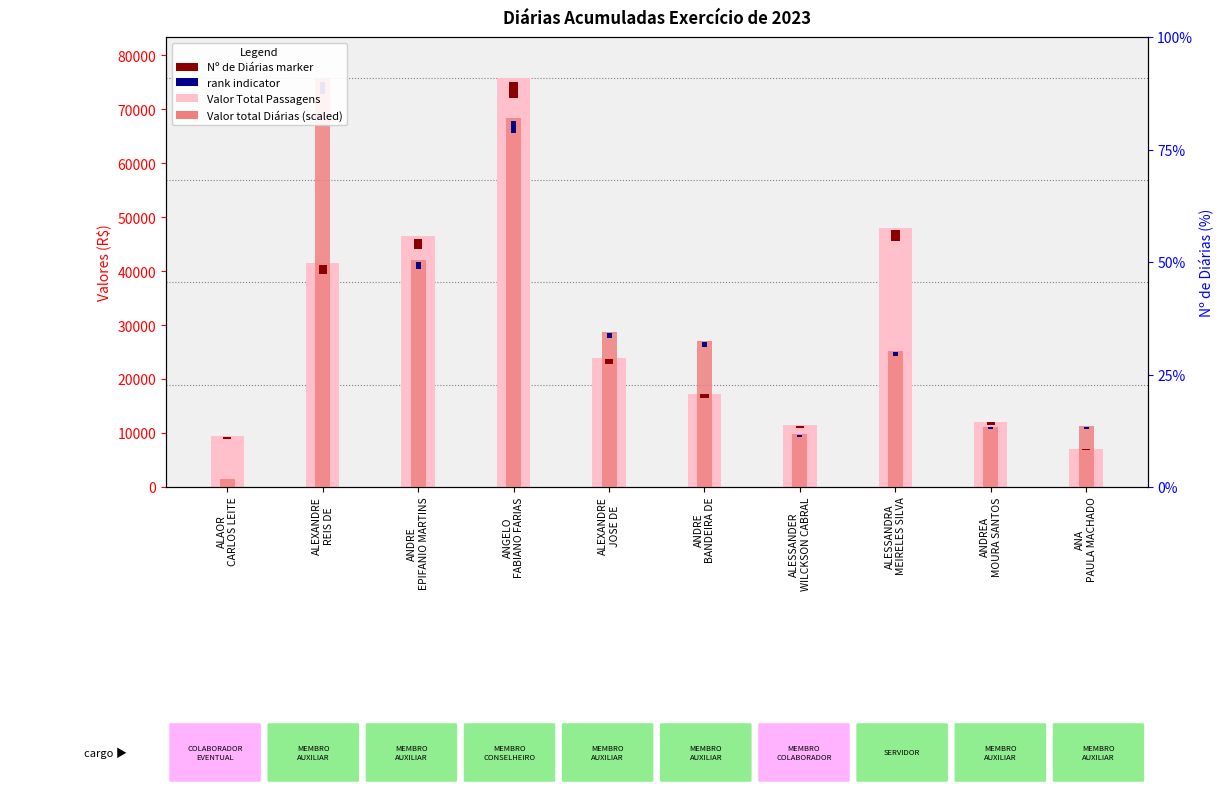

What is the label of the 2nd bar from the left?

ALEXANDRE
REIS DE